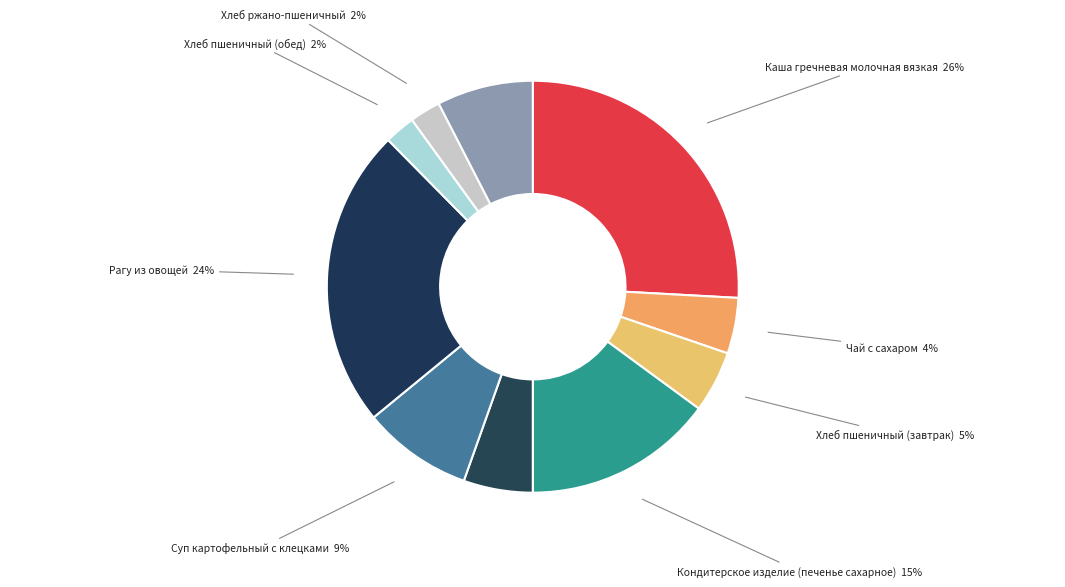

What percentage is the Чай с сахаром slice, to the nearest percent?

4%